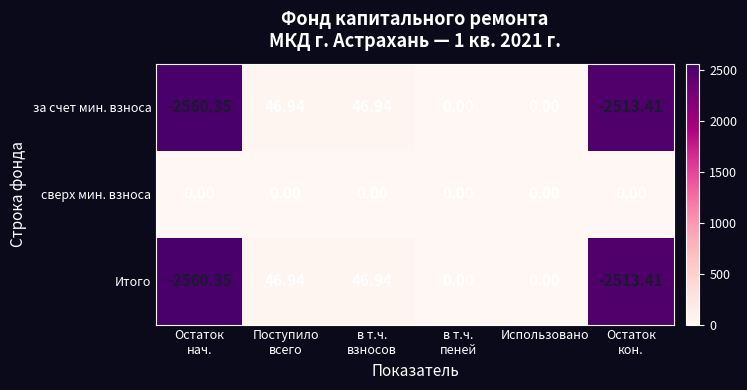

Which series has the largest total across all categories?

сверх мин. взноса